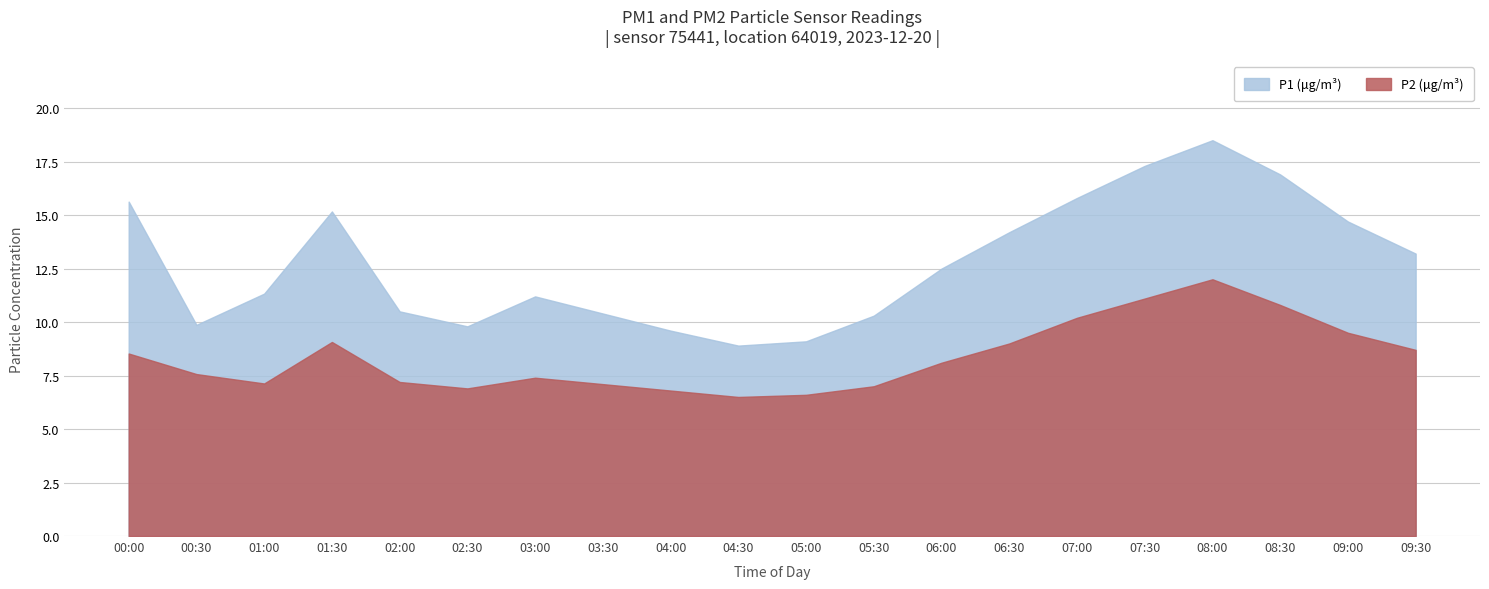

True or false: P1 and P2 cross at least once.

False